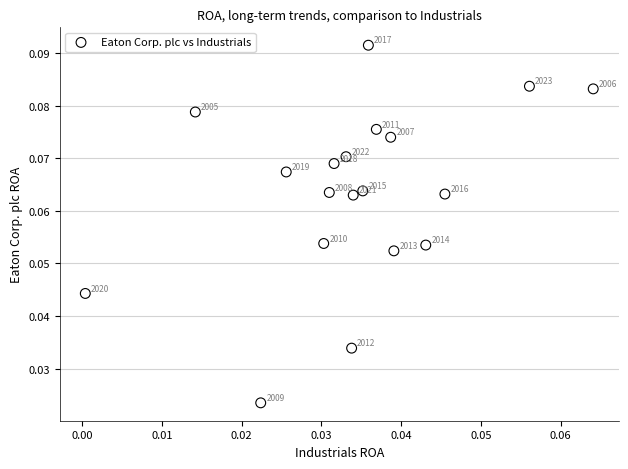

Count the number of points in this scatter plot.

19